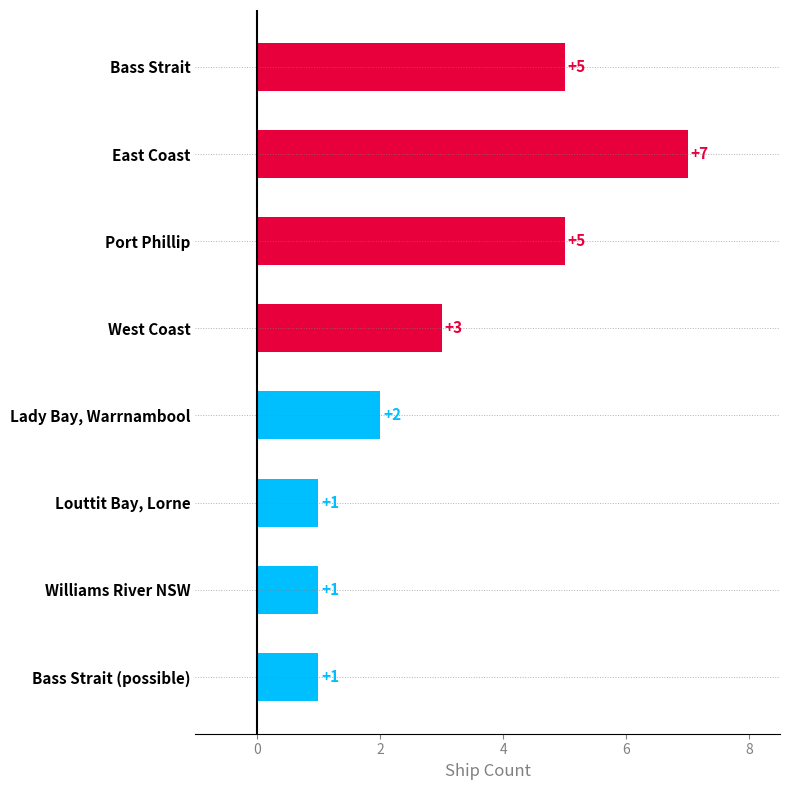

What is the sum of the values at East Coast and Williams River NSW?

8